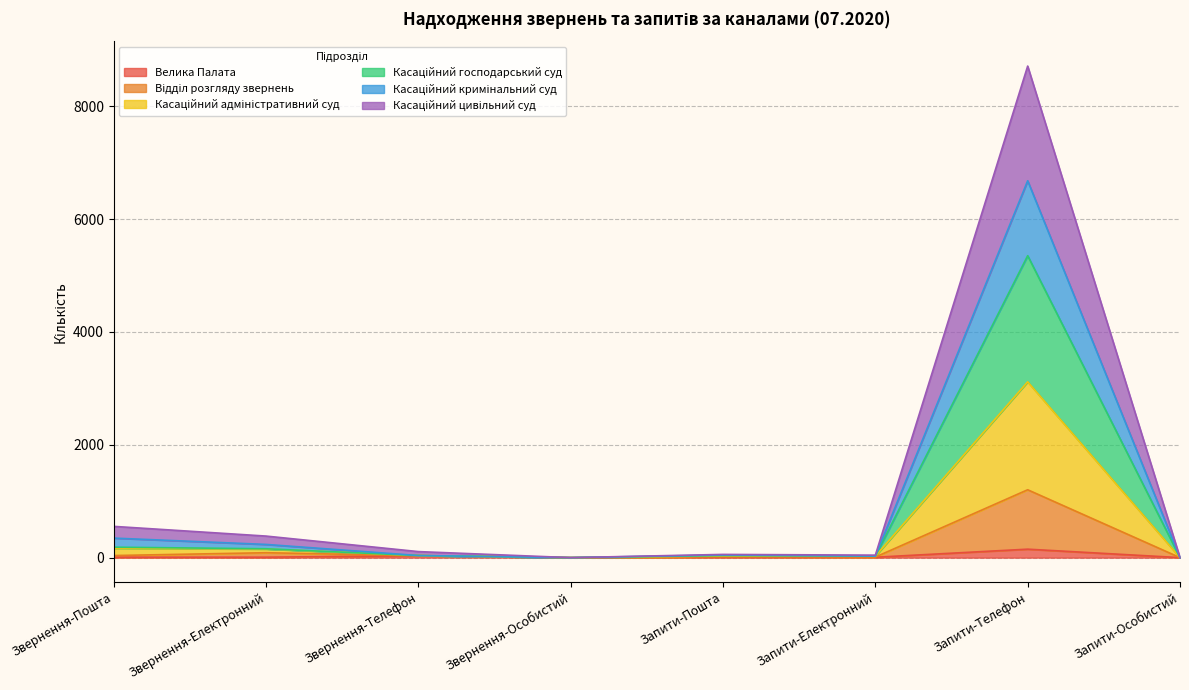

At which category is the sum across all series the highest?

Запити-Телефон